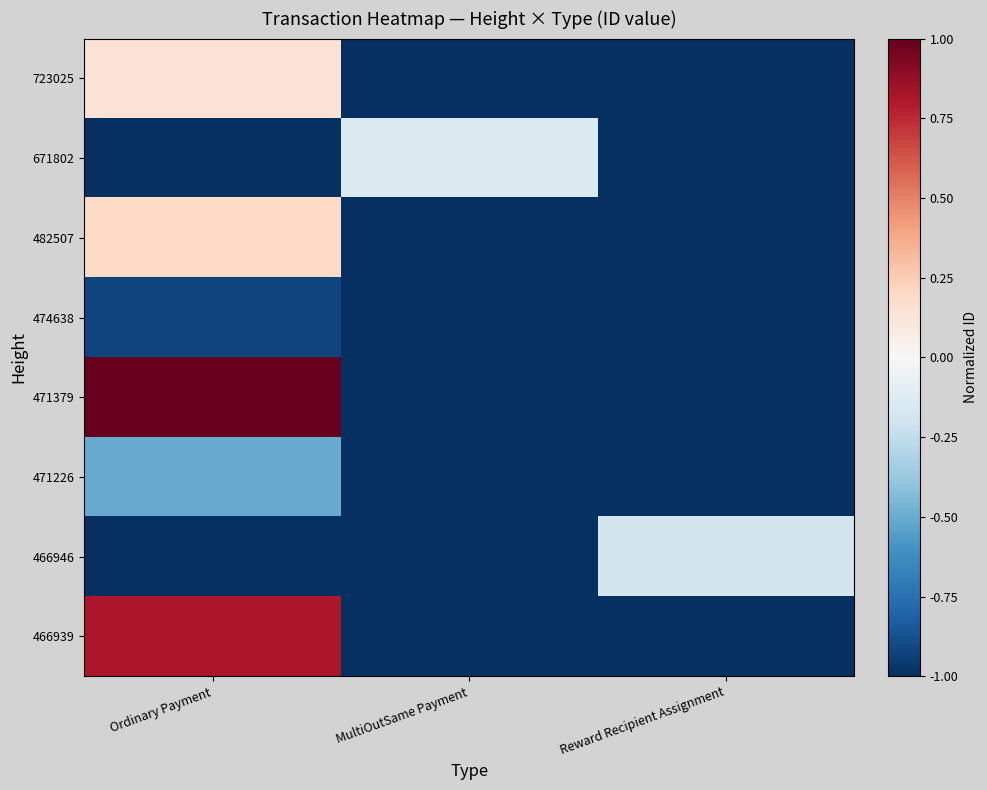

Reading right to left, extract all data points from this chart.

723025: Reward Recipient Assignment=-1.0	MultiOutSame Payment=-1.0	Ordinary Payment=0.1
671802: Reward Recipient Assignment=-1.0	MultiOutSame Payment=-0.1	Ordinary Payment=-1.0
482507: Reward Recipient Assignment=-1.0	MultiOutSame Payment=-1.0	Ordinary Payment=0.2
474638: Reward Recipient Assignment=-1.0	MultiOutSame Payment=-1.0	Ordinary Payment=-0.9
471379: Reward Recipient Assignment=-1.0	MultiOutSame Payment=-1.0	Ordinary Payment=1.0
471226: Reward Recipient Assignment=-1.0	MultiOutSame Payment=-1.0	Ordinary Payment=-0.5
466946: Reward Recipient Assignment=-0.2	MultiOutSame Payment=-1.0	Ordinary Payment=-1.0
466939: Reward Recipient Assignment=-1.0	MultiOutSame Payment=-1.0	Ordinary Payment=0.8